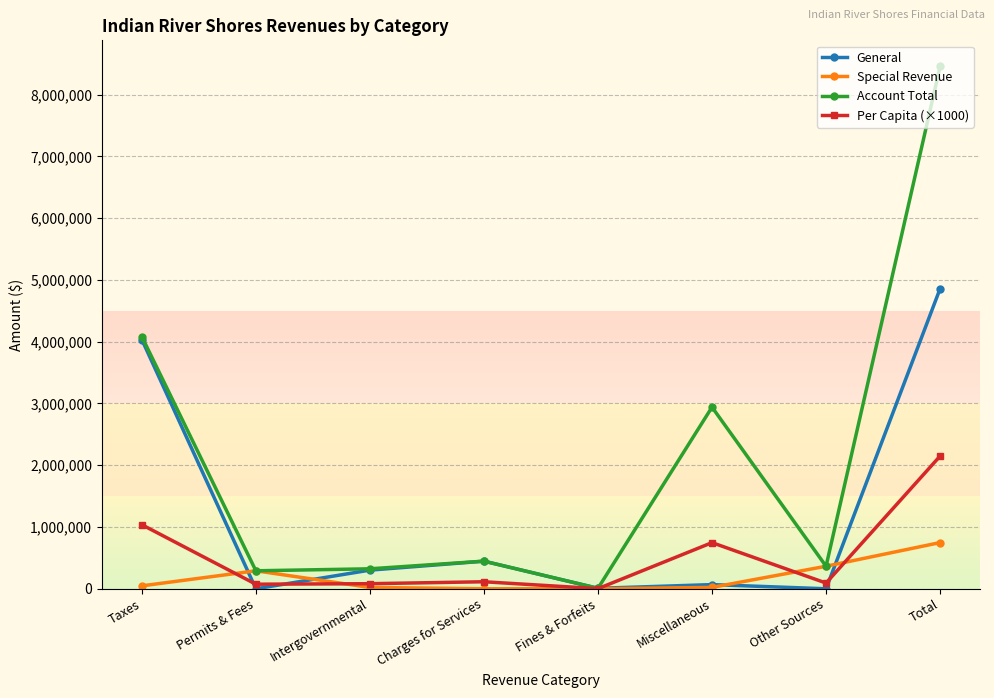

What is the maximum value for General?

4858122